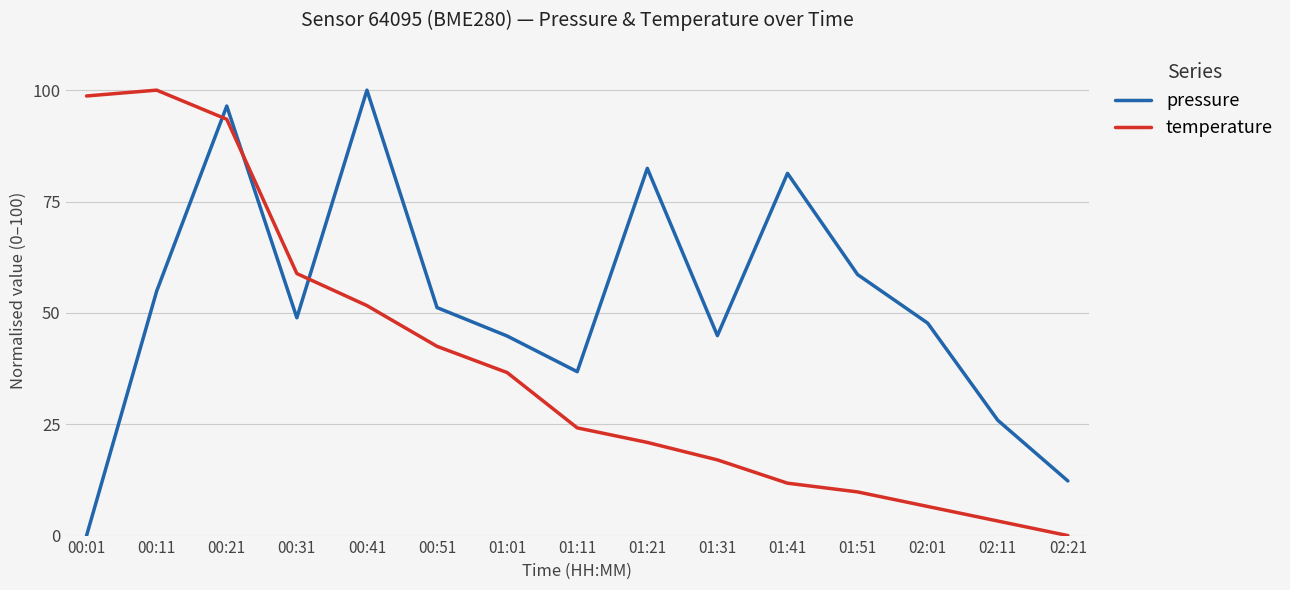

Which series ends up on top after the final intersection of temperature and pressure?

pressure